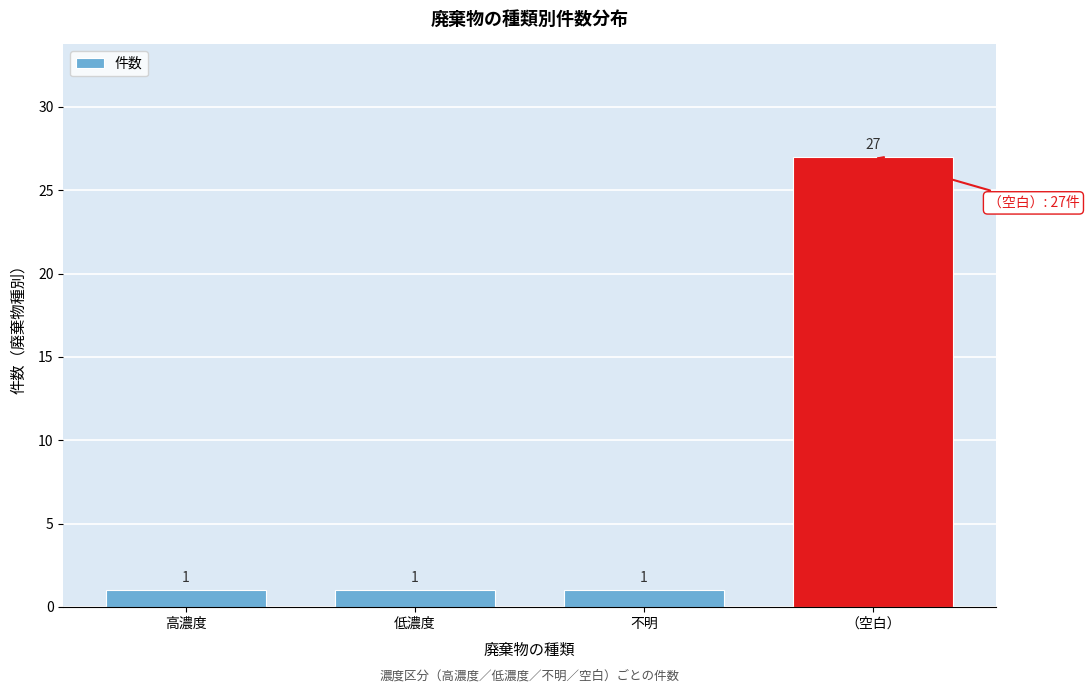

Reading left to right, what are all the values shown in this chart?

高濃度=1	低濃度=1	不明=1	（空白）=27